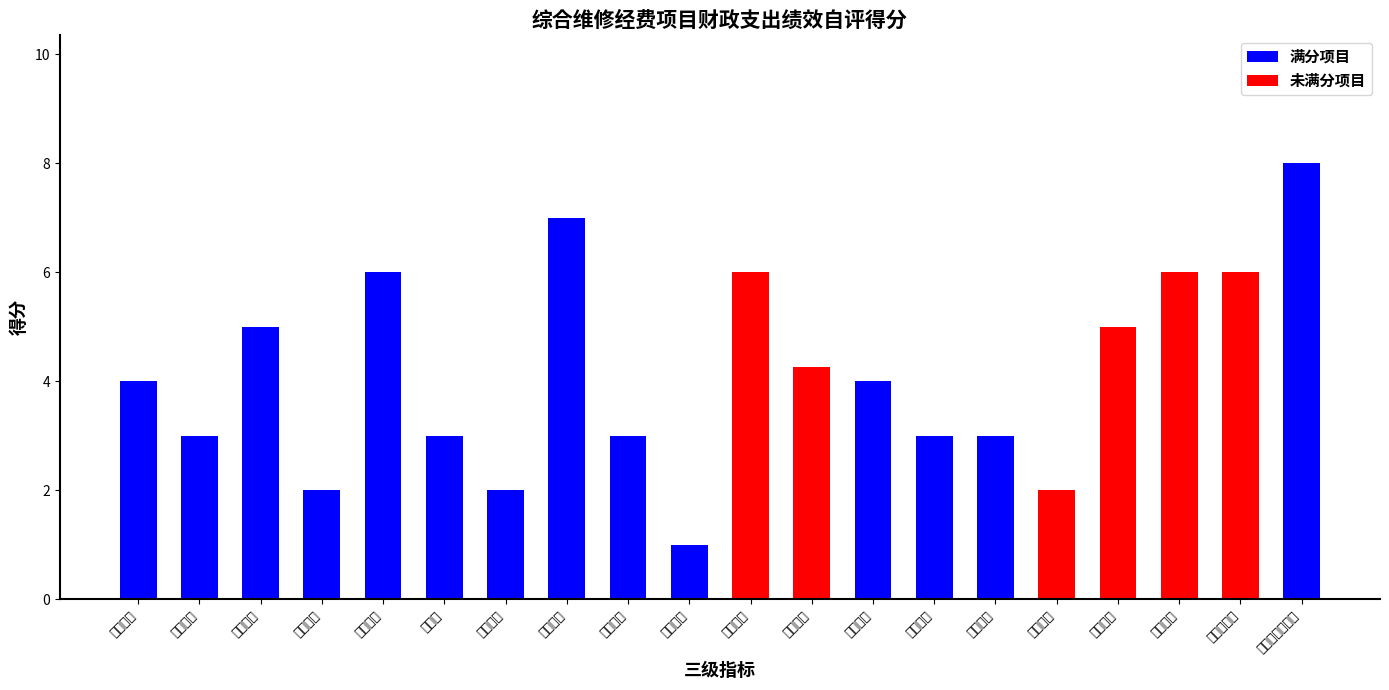

How many bars are there in total?

20